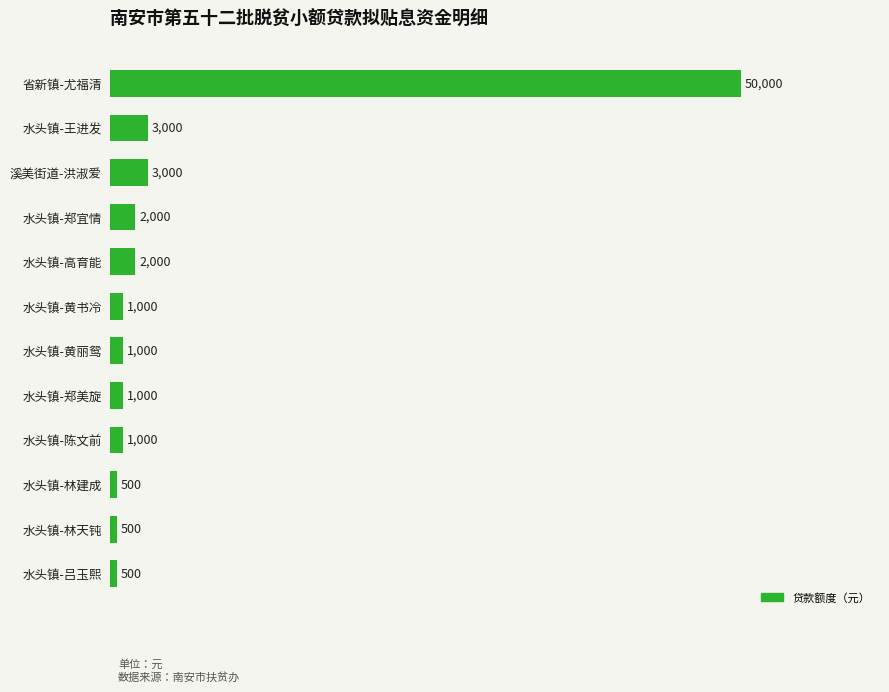

How many bars are there in total?

12